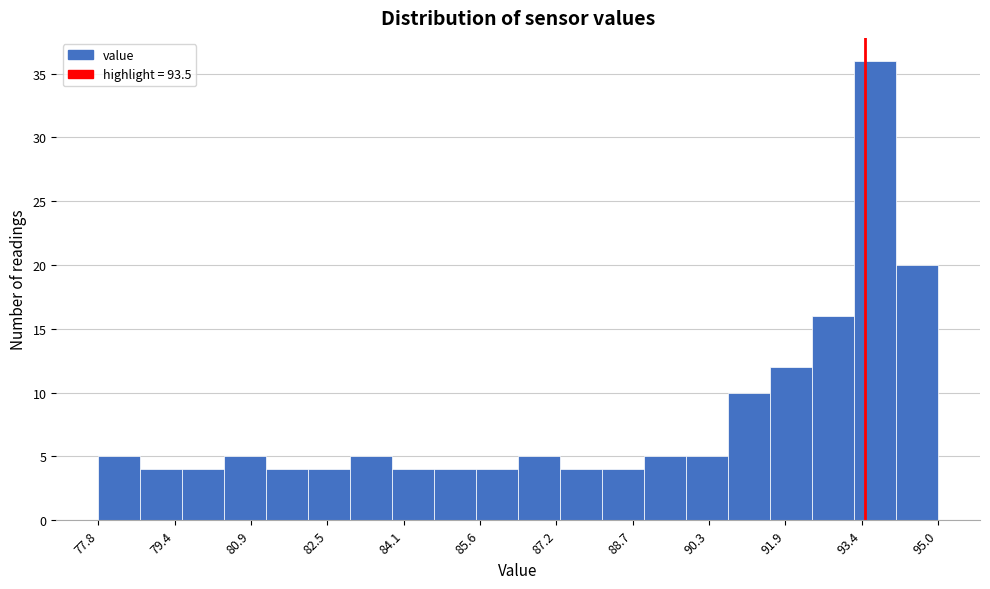

Reading left to right, transcribe this chart: for each bar, give the range it covers on the x-axis and its height. Neither the bar edges nor the heights are printed on the chart, so give them approximately, as read against the axes.

77.80 to 78.66: 5
78.66 to 79.52: 4
79.52 to 80.38: 4
80.38 to 81.24: 5
81.24 to 82.10: 4
82.10 to 82.96: 4
82.96 to 83.82: 5
83.82 to 84.68: 4
84.68 to 85.54: 4
85.54 to 86.40: 4
86.40 to 87.26: 5
87.26 to 88.12: 4
88.12 to 88.98: 4
88.98 to 89.84: 5
89.84 to 90.70: 5
90.70 to 91.56: 10
91.56 to 92.42: 12
92.42 to 93.28: 16
93.28 to 94.14: 36
94.14 to 95.00: 20